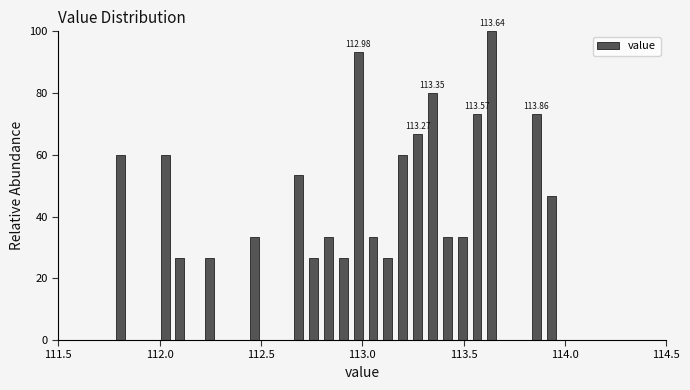

Read against the x-axis, roughly where is the centre of the tallest bar?

113.65